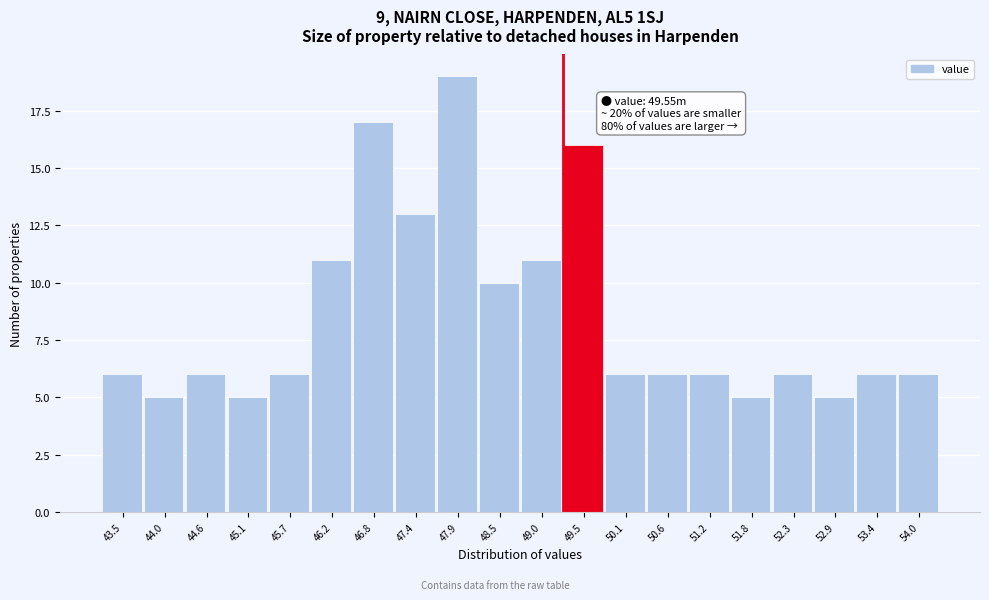

Reading left to right, what are all the values shown in this chart?

43.5=6	44.0=5	44.6=6	45.1=5	45.7=6	46.2=11	46.8=17	47.4=13	47.9=19	48.5=10	49.0=11	49.5=16	50.1=6	50.6=6	51.2=6	51.8=5	52.3=6	52.9=5	53.4=6	54.0=6